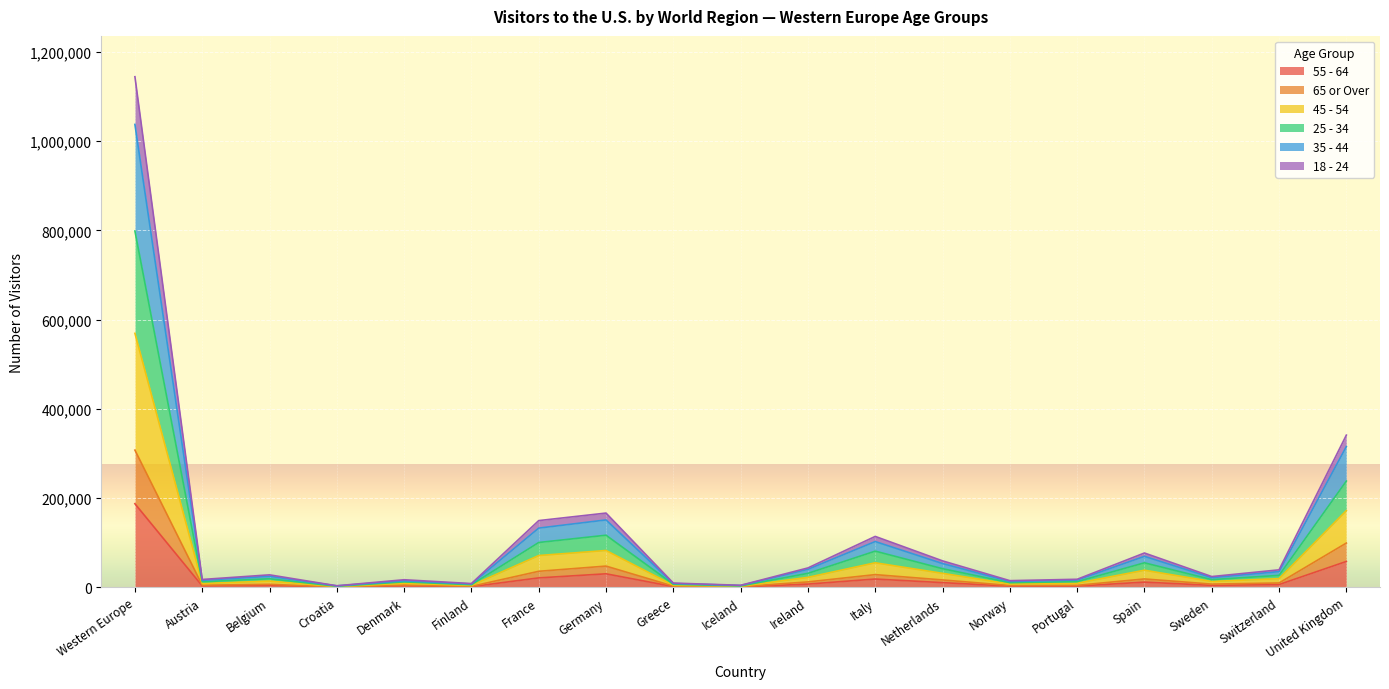

At which category is the sum across all series the highest?

Western Europe